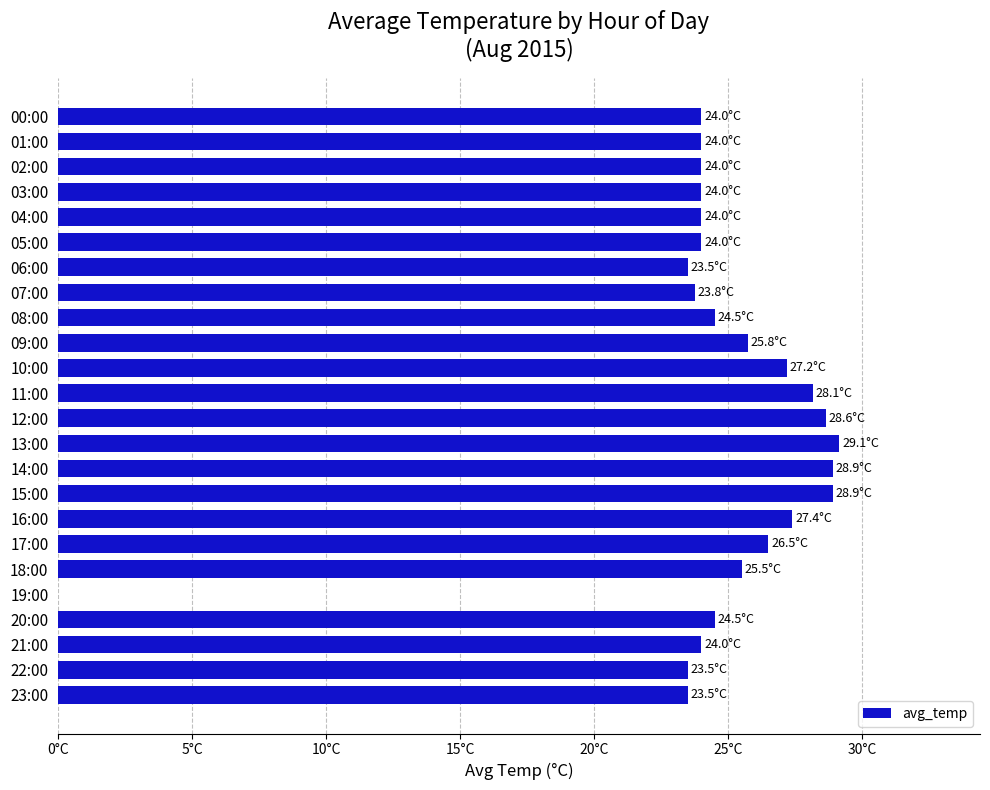

Are the bars horizontal?

Yes